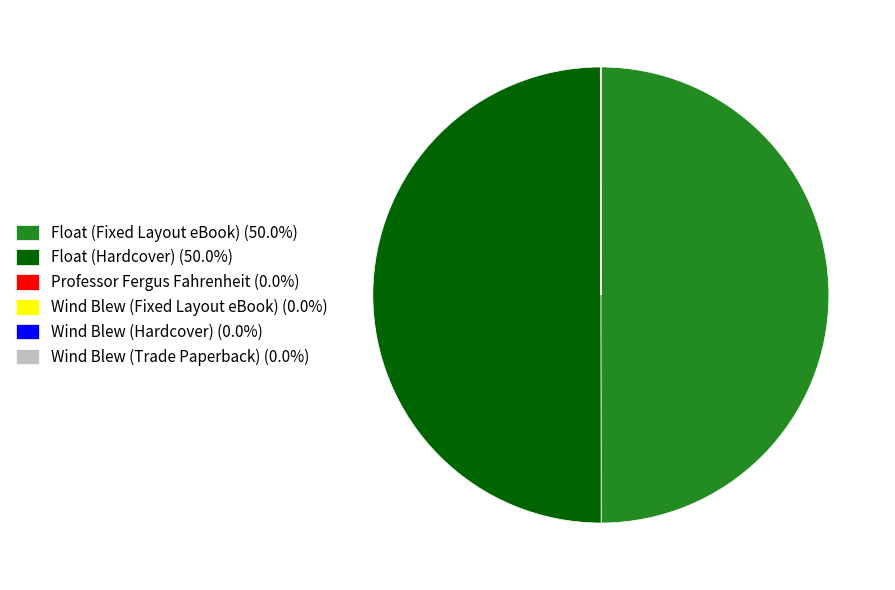

Is there a majority slice in this chart?

No